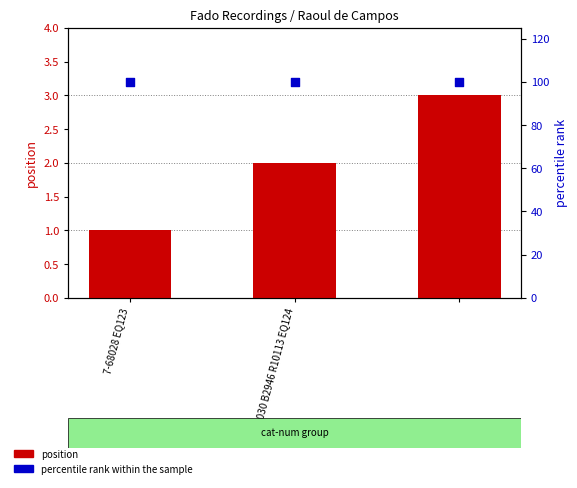

At which category is the sum across all series the highest?

2